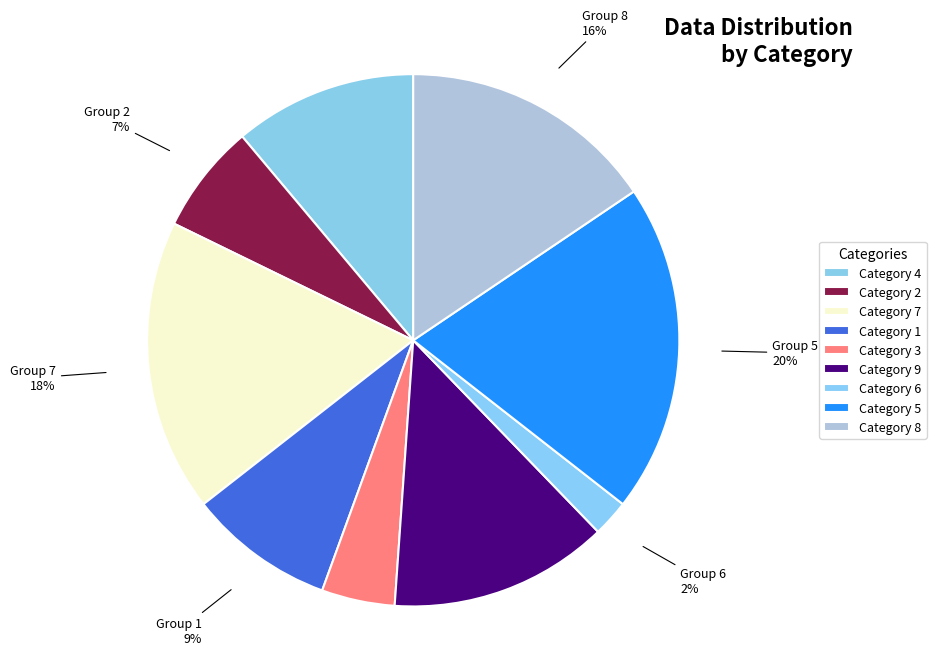

Which slice is the largest?

5